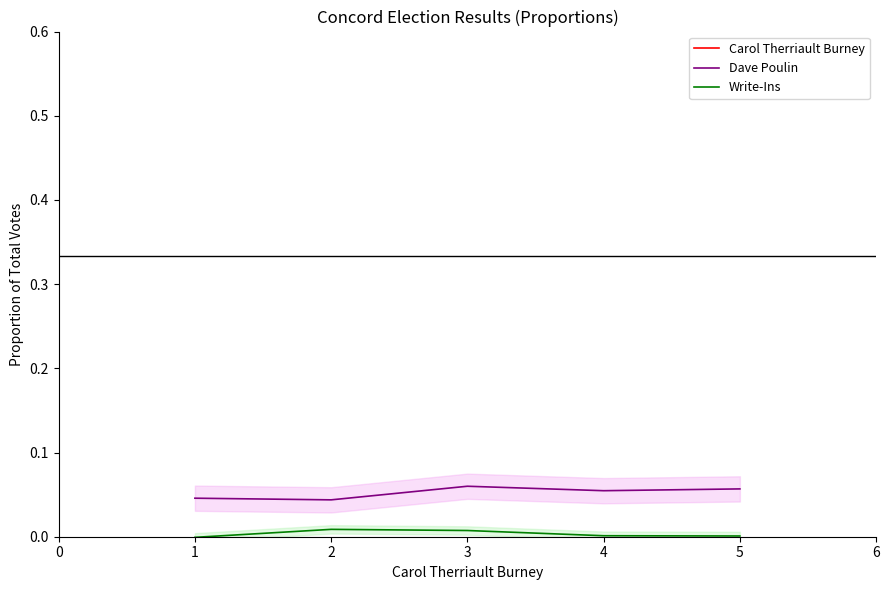

How many positive values does the Write-Ins series have?

4